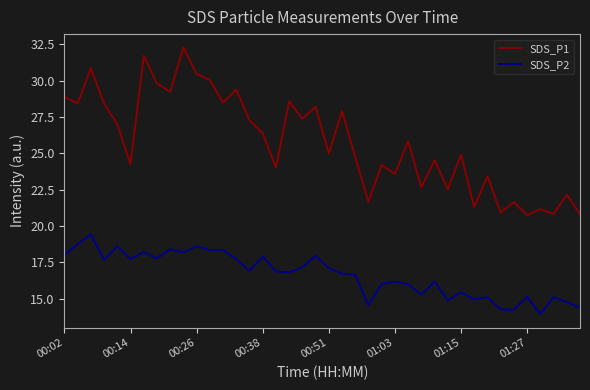

What is the maximum value for SDS_P1?

32.3